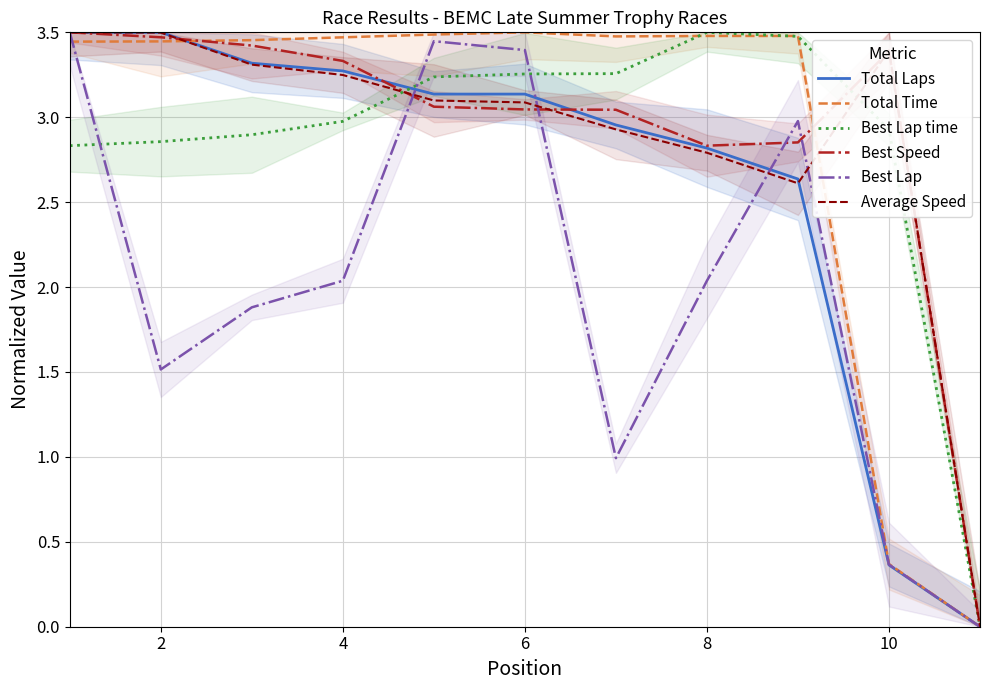

How many interior local peaks does the Total Time series have?

2